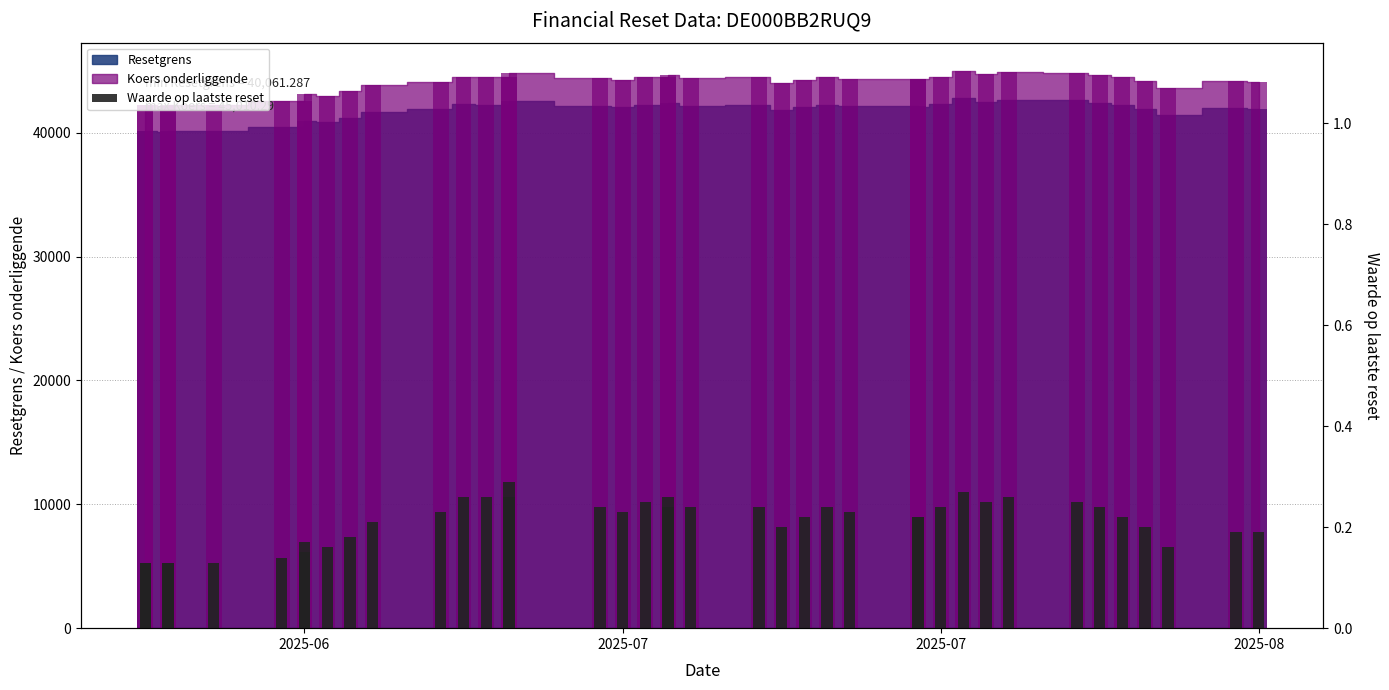

What value does the data have at 2025-08?

0.2